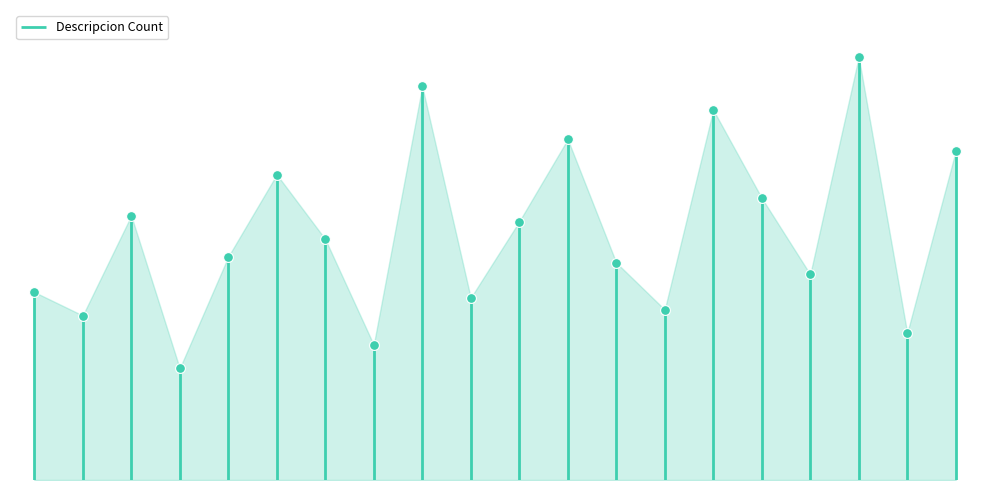

What is the ratio of the value at 2 to the value at 15?

0.4